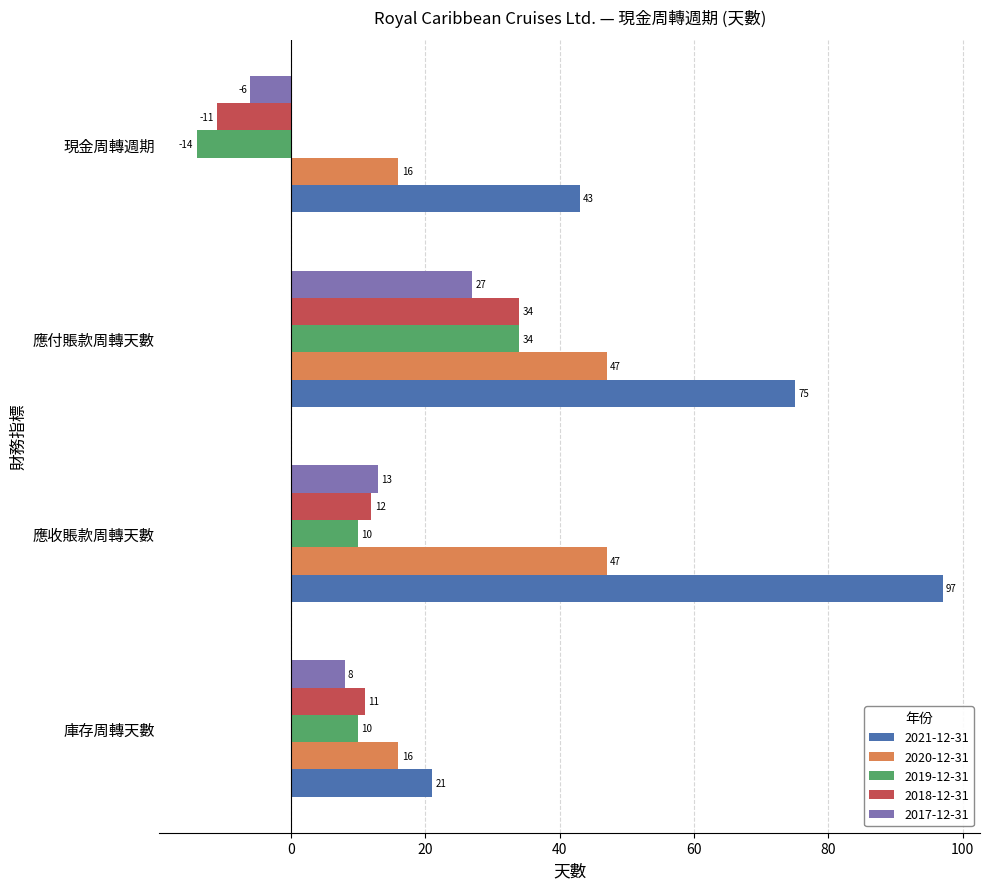

Rank the series at 庫存周轉天數 from lowest to highest value.

2017-12-31, 2019-12-31, 2018-12-31, 2020-12-31, 2021-12-31